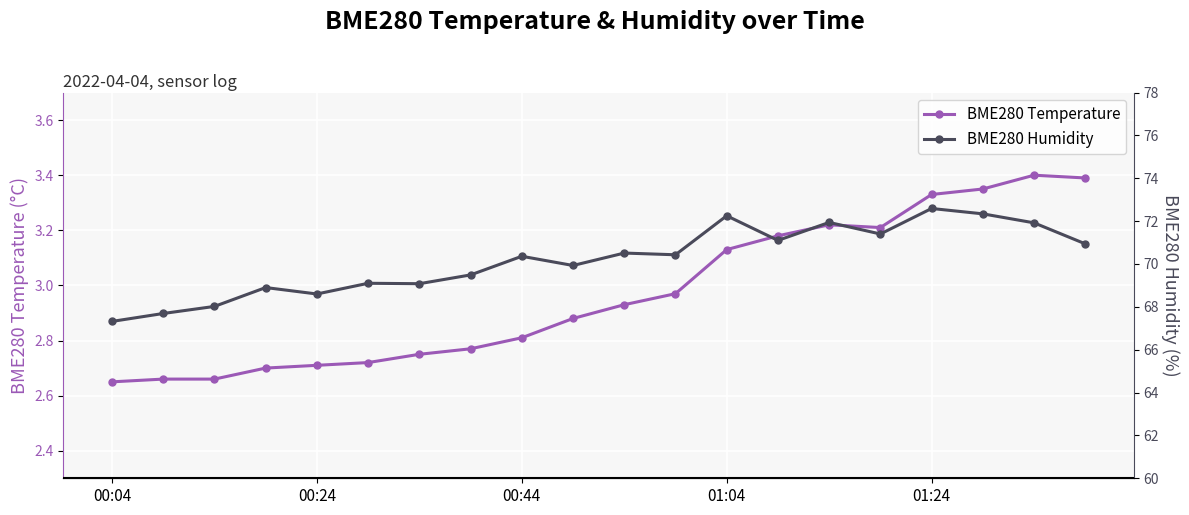

In BME280 Humidity, how many points are lower than both neighbors (excluding endpoints)?

6